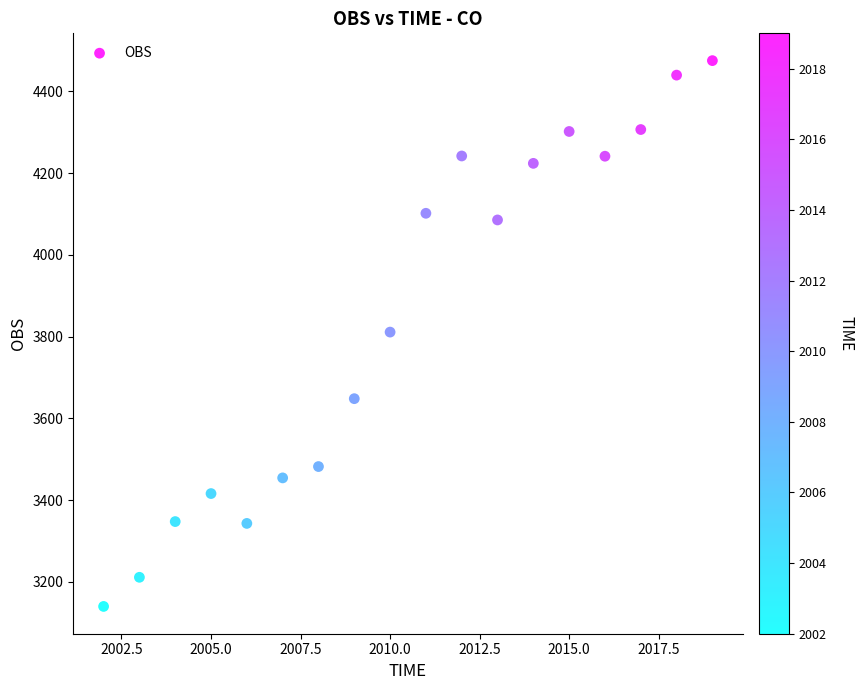

What is the range of Y values (max minus min)?

1335.1